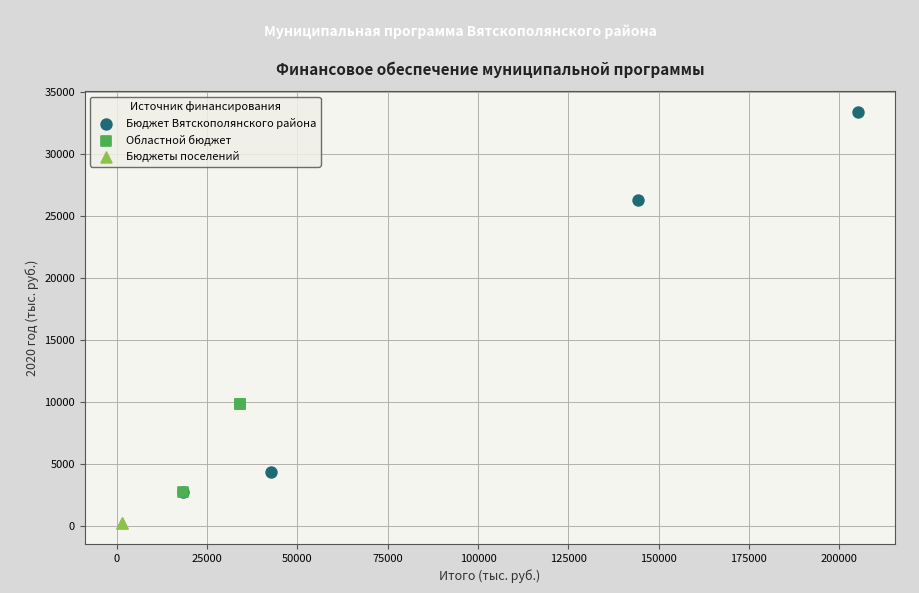

What are all the series names shown in the legend?

Бюджет Вятскополянского района, Областной бюджет, Бюджеты поселений